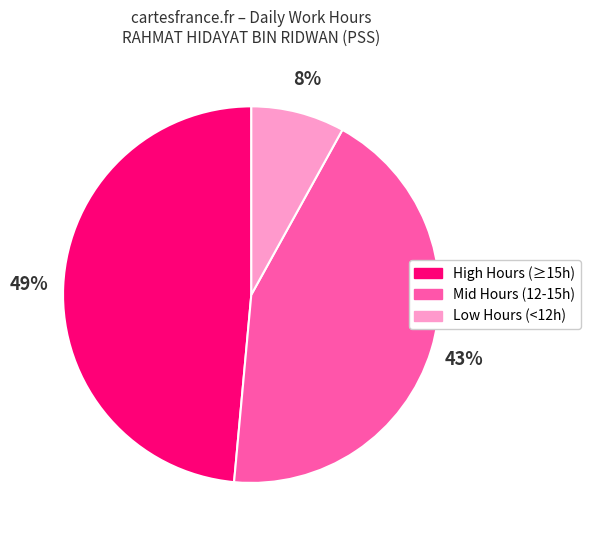

Is the sum of High Hours (≥15h) and Mid Hours (12-15h) greater than half?

Yes